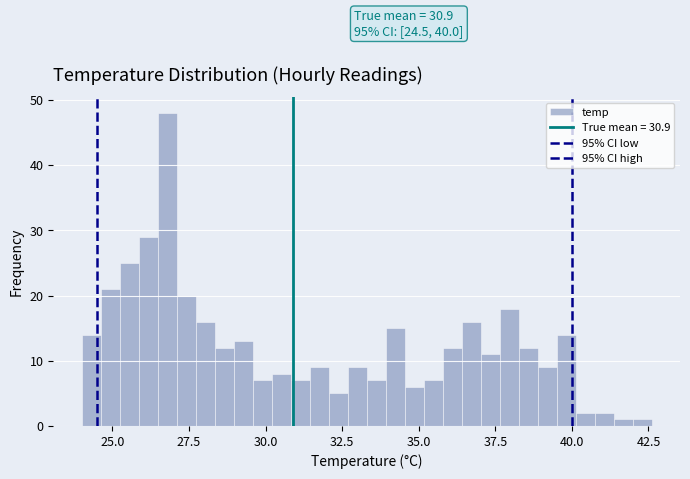

Around what value on the x-axis is the tallest bar? Give the approximate position of its centre, as read against the axis.

27.0